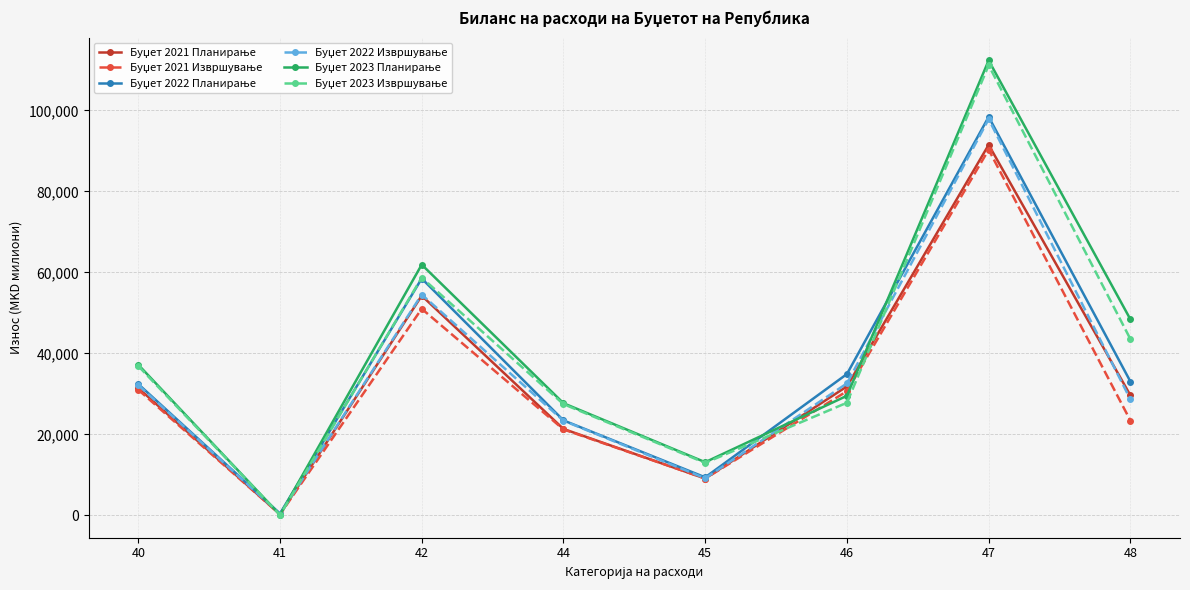

What is the greatest value displayed?

112345.0